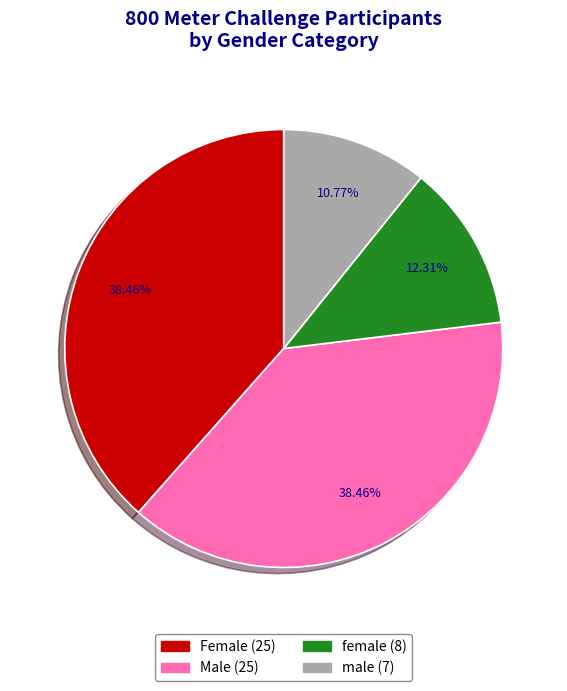

To the nearest percent, what is the difference between the largest and smallest slice percentages?

28%